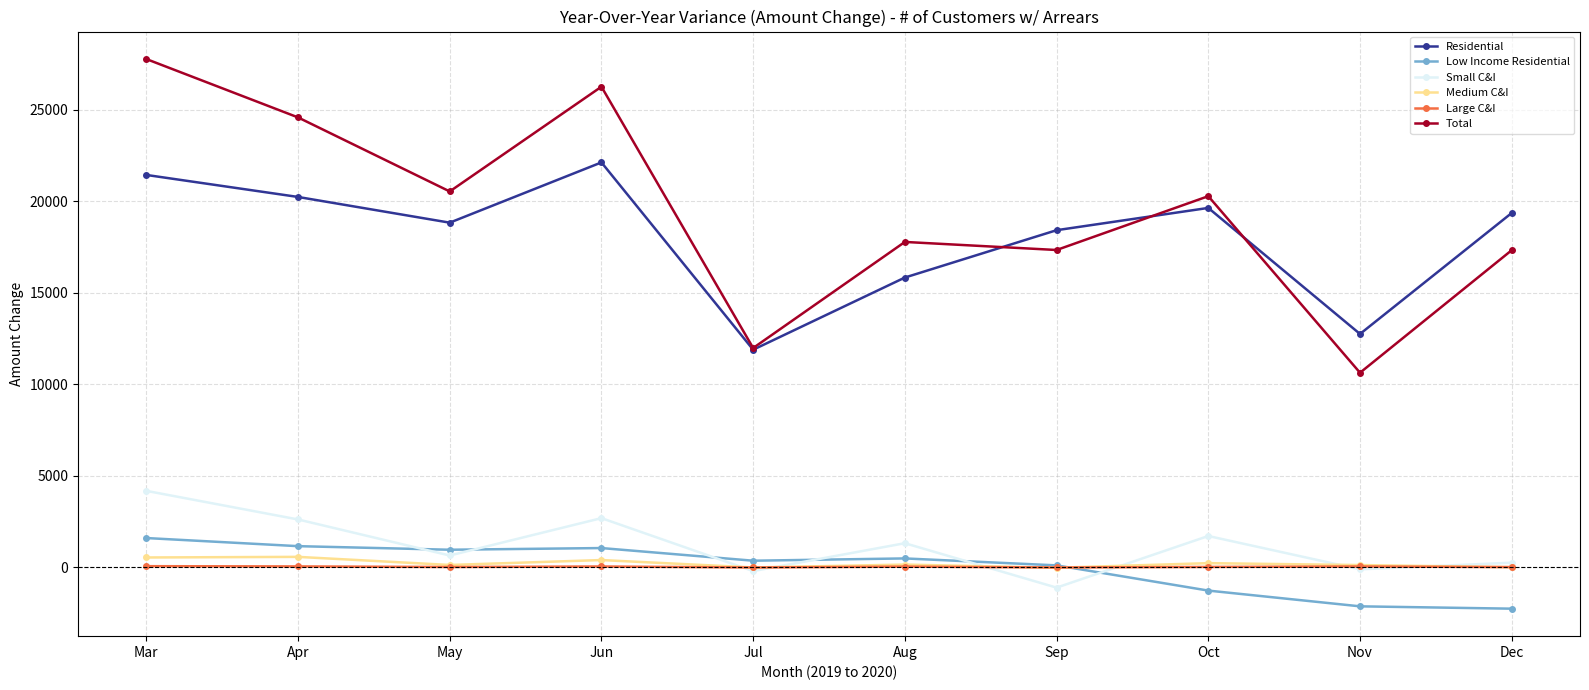

Where does the Small C&I series first go above 1307?

Mar